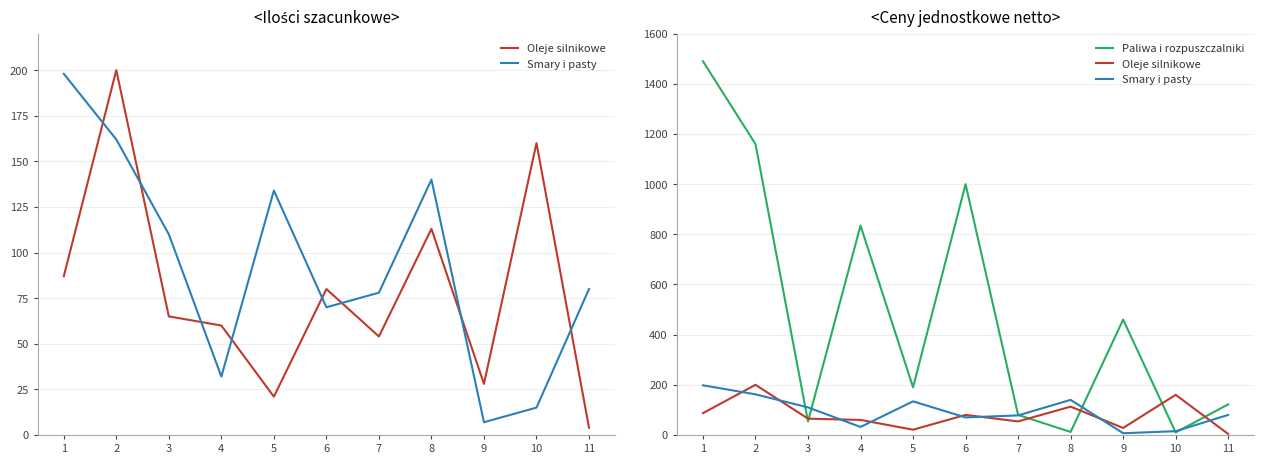

Which series has the largest total across all categories?

Paliwa i rozpuszczalniki